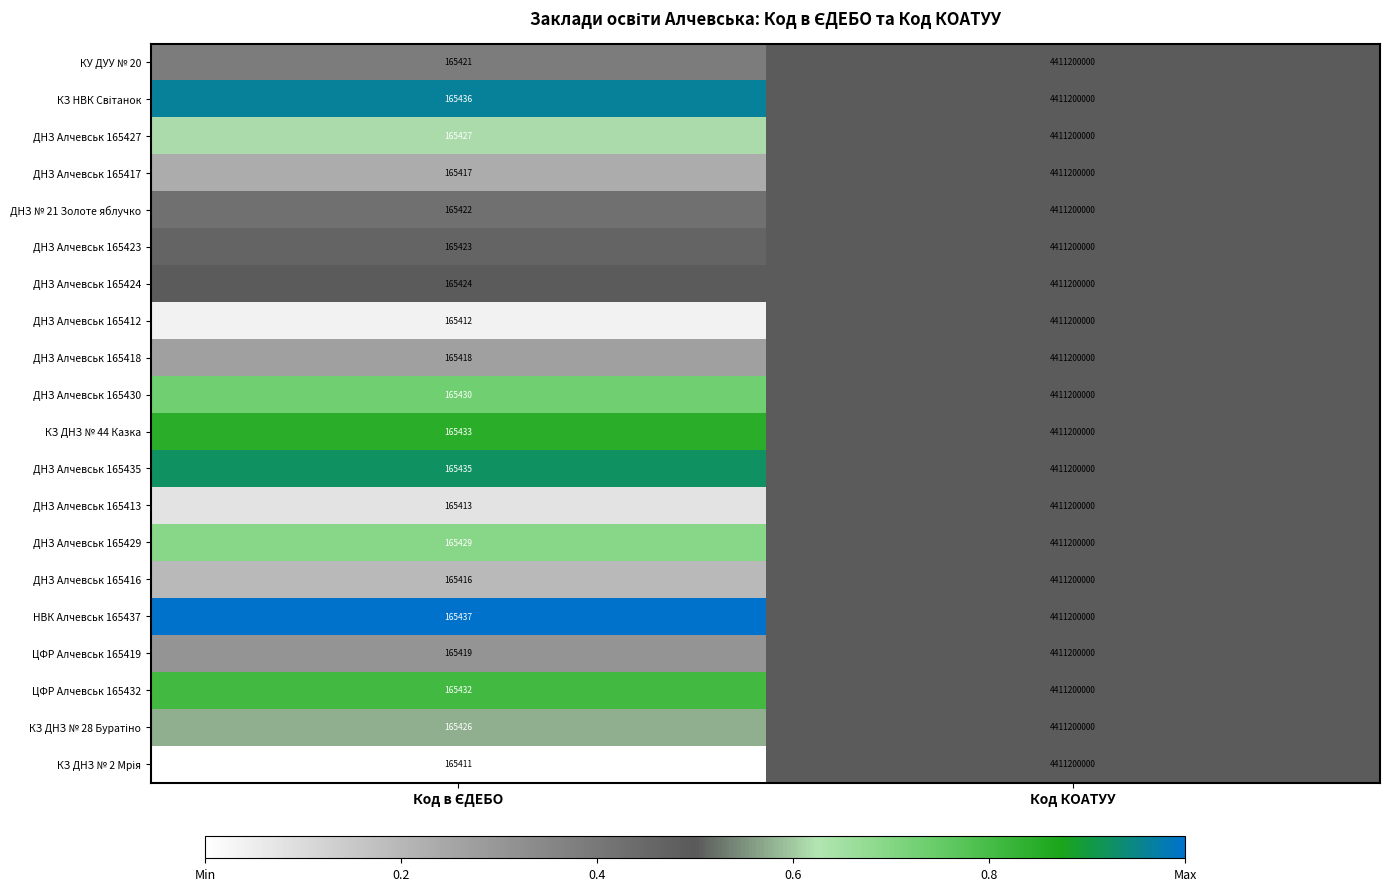

Which category has the highest value in the ДНЗ Алчевськ 165429 series?

Код КОАТУУ